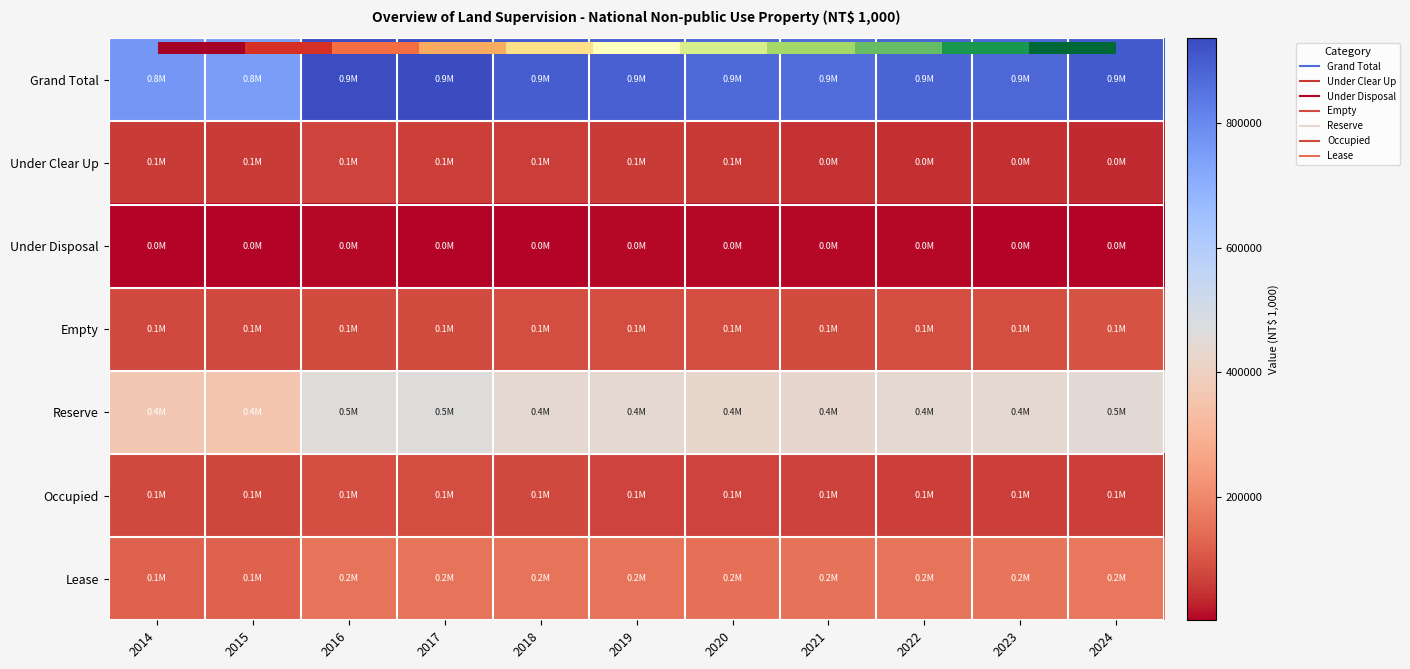

The Occupied series shows 104360.5 at 2020. True or false?

False